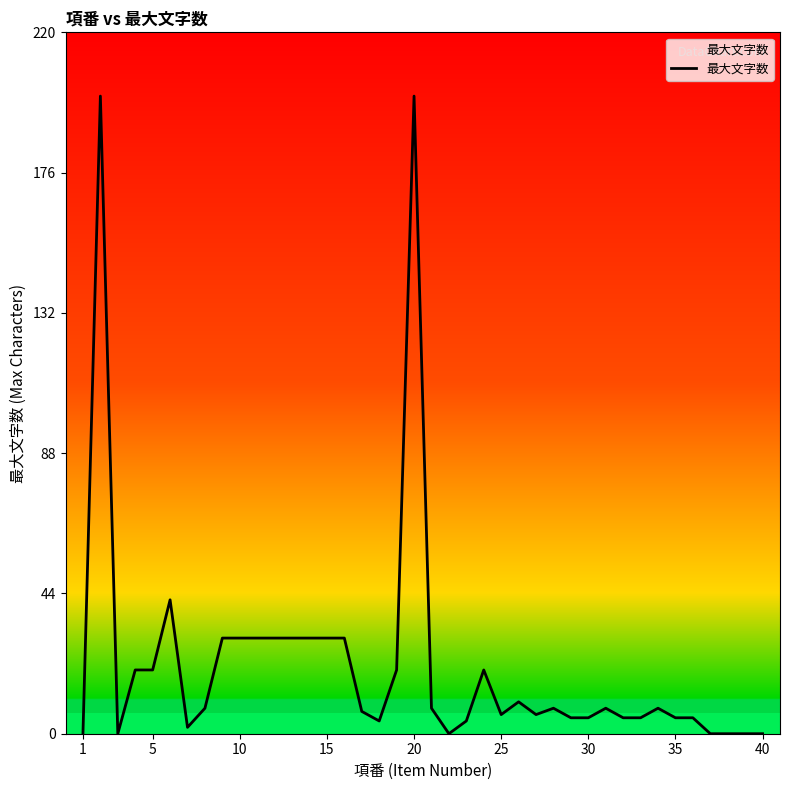

What is the maximum value shown in the chart?

200